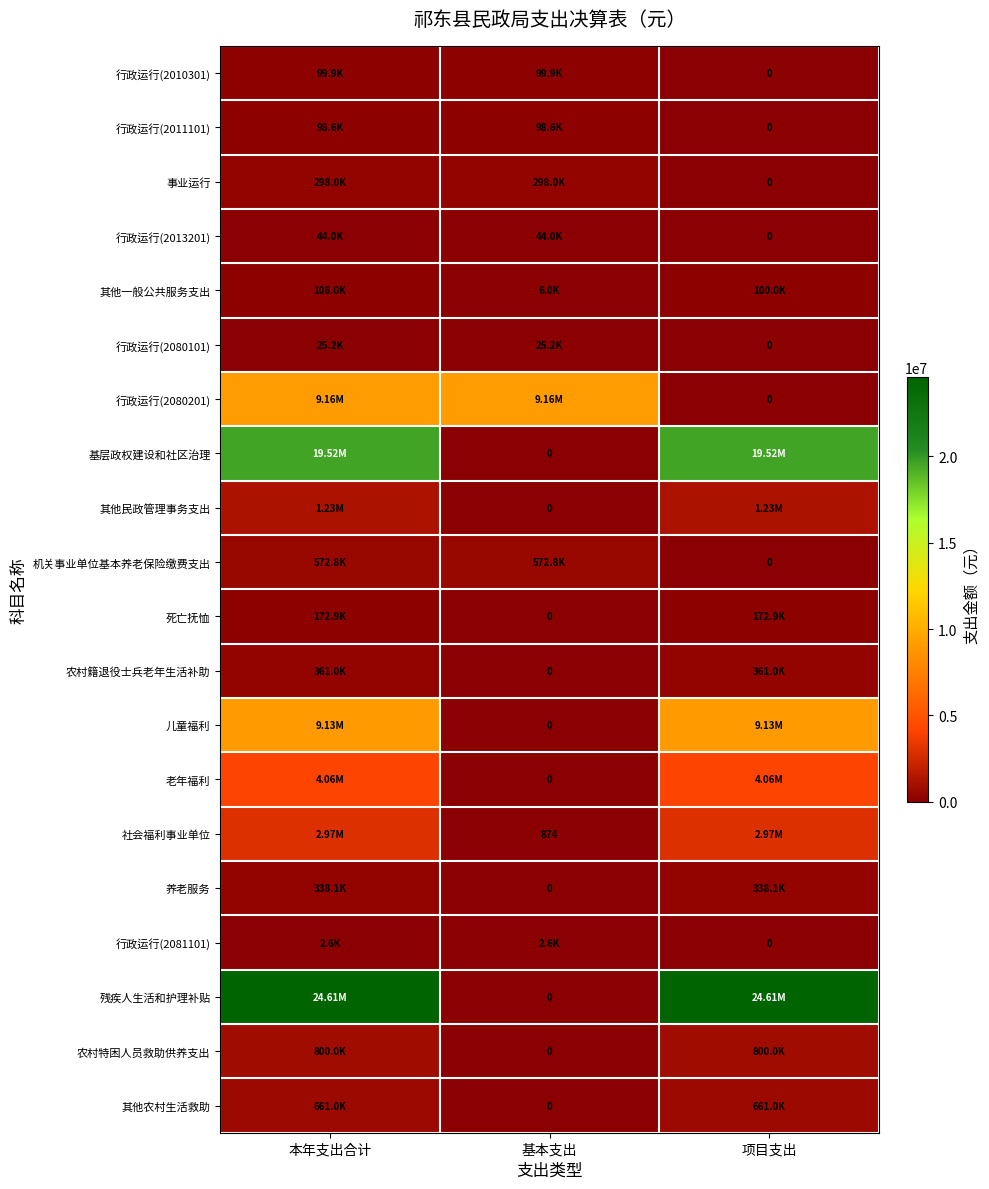

What is the difference between the maximum and minimum values in the 儿童福利 series?

9132326.0